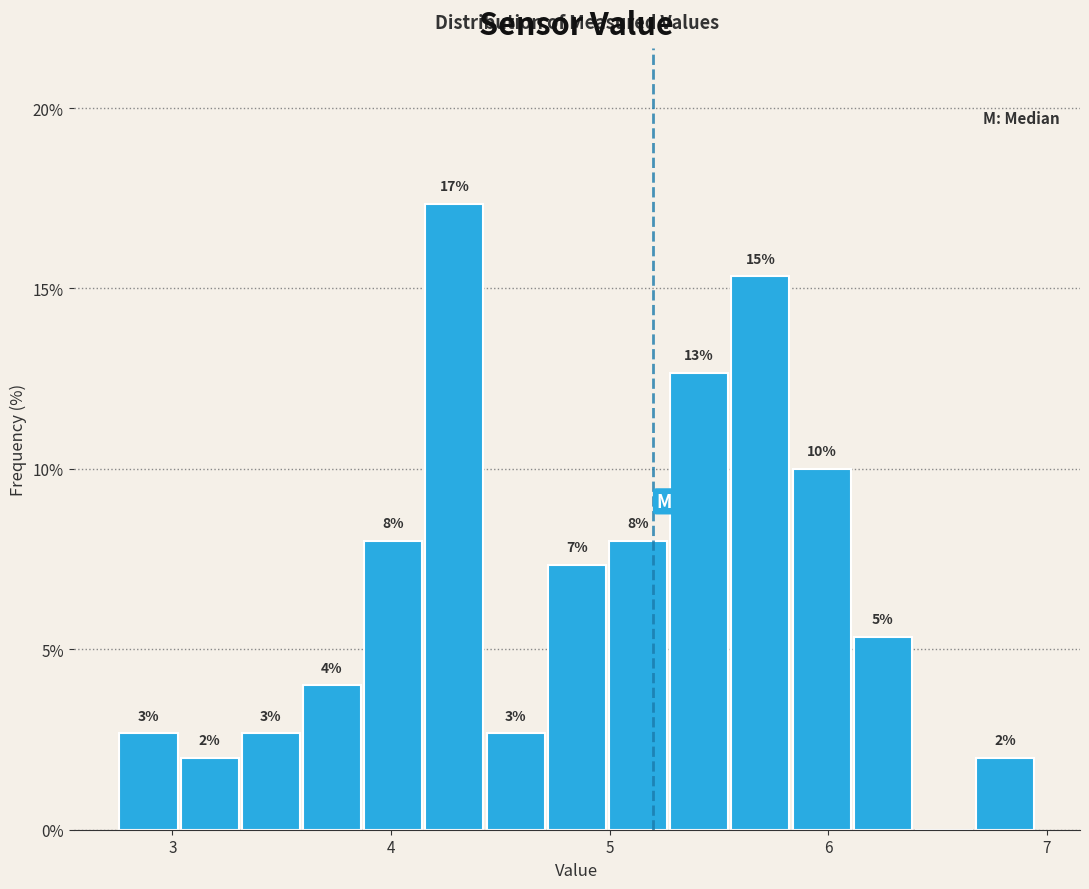

Read against the x-axis, roughly where is the centre of the tallest bar?

4.3